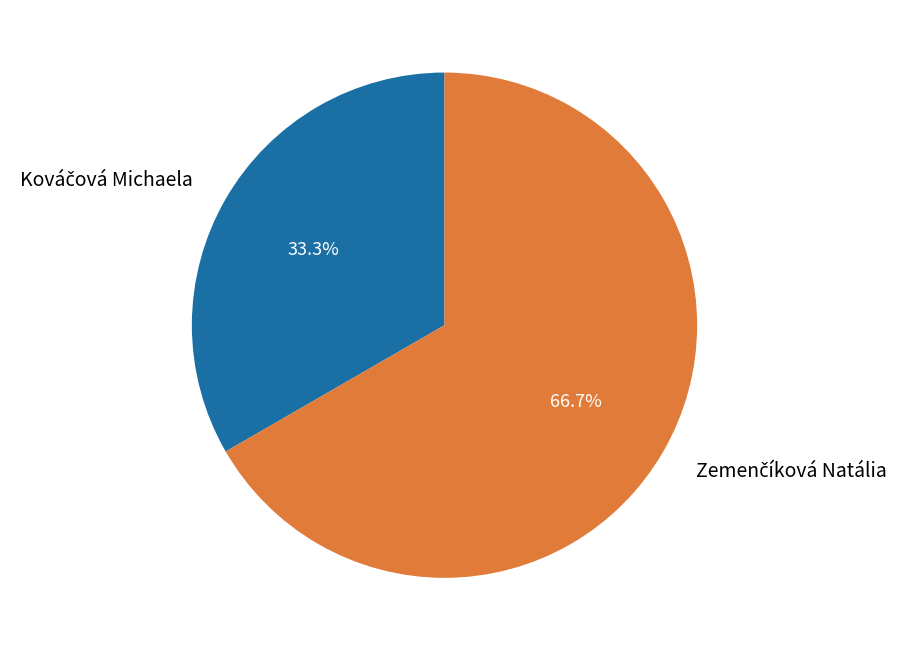

Is there any slice that represents more than half of the pie?

Yes